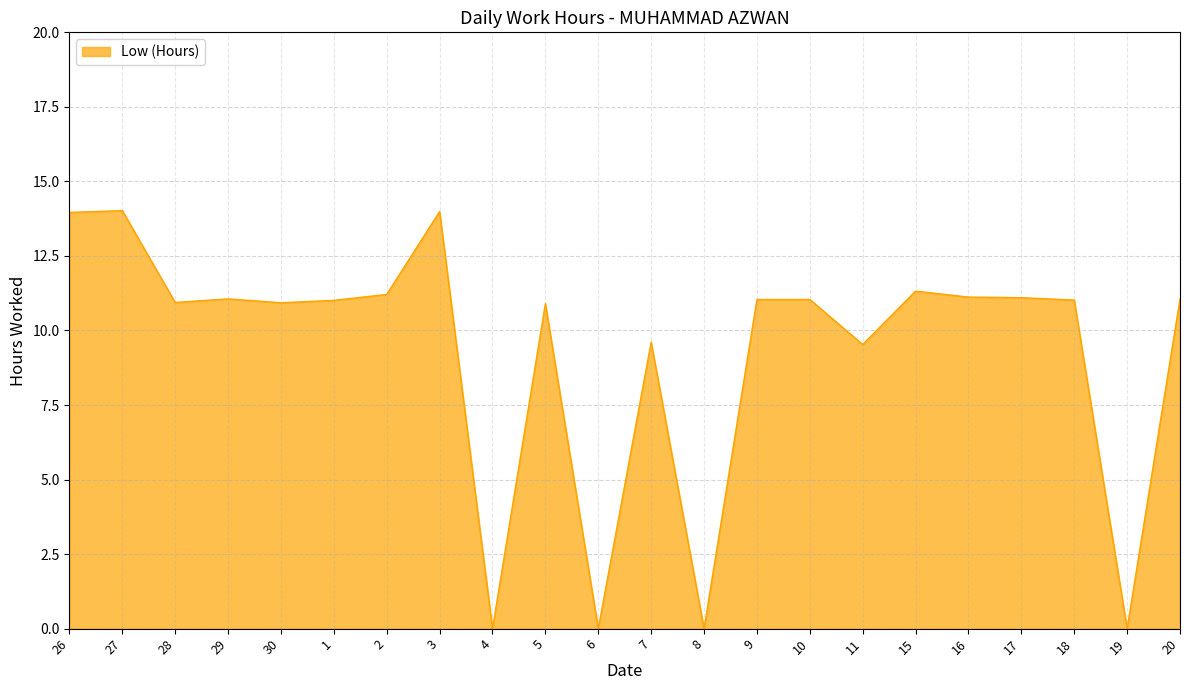

How many categories are shown in the chart?

22